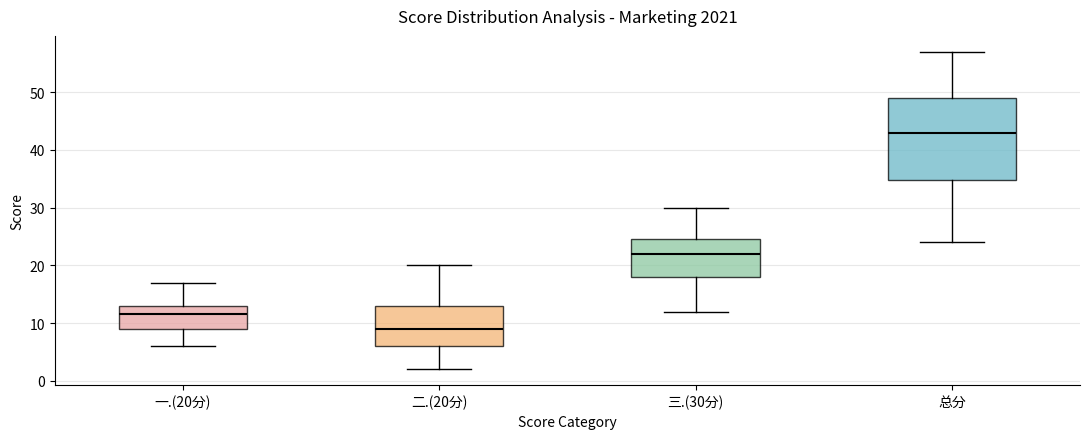

Which box has the lowest median line?

二.(20分)